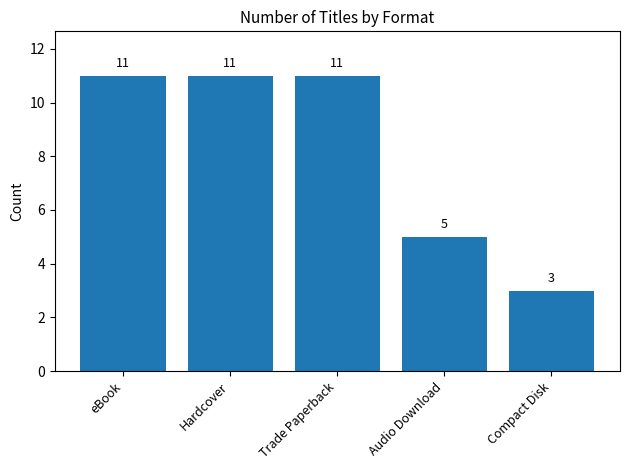

Which label corresponds to the smallest value in the chart?

Compact Disk